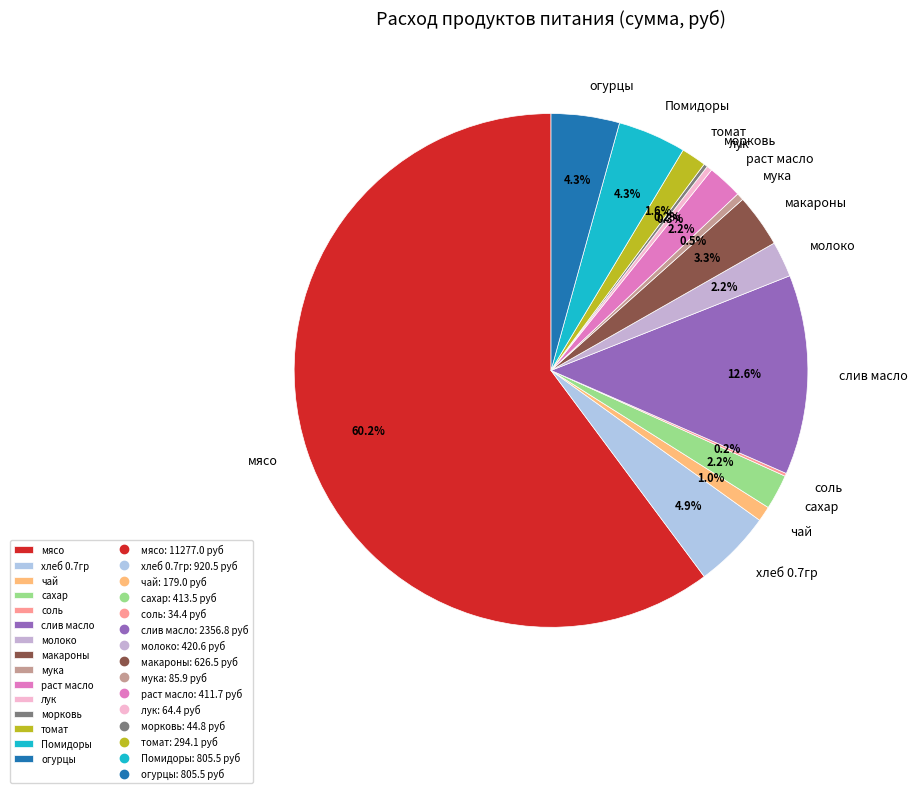

Which slice is the largest?

мясо